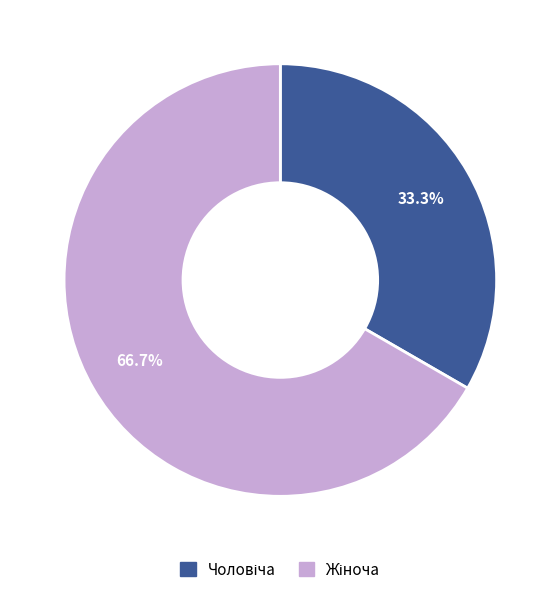

Is there a majority slice in this chart?

Yes